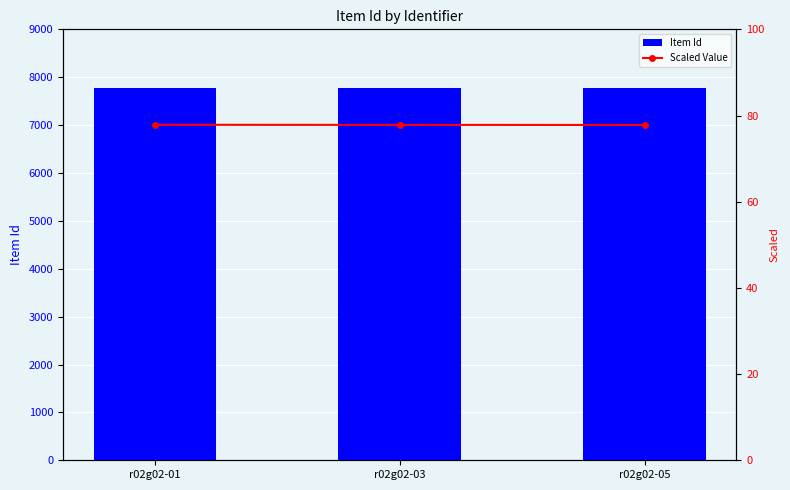

What is the difference between the highest and lowest values at r02g02-05?

7703.2